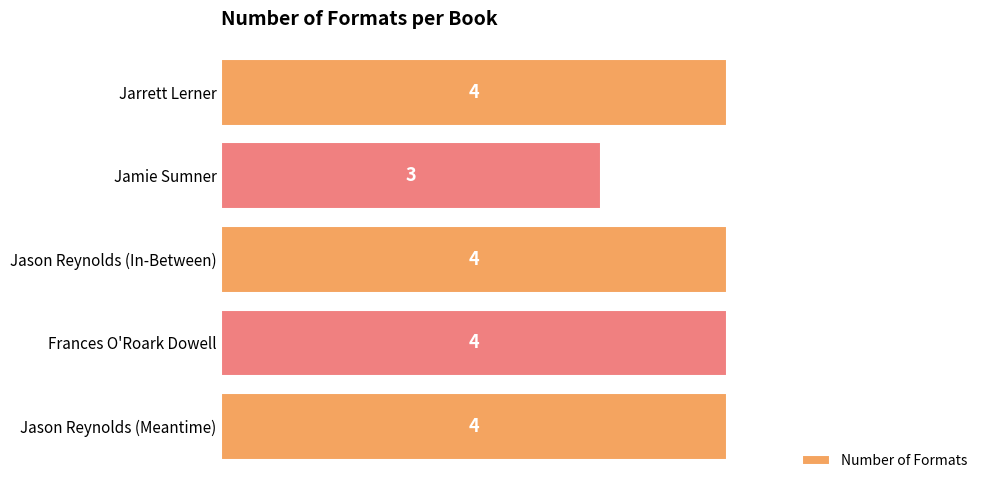

The value at Jason Reynolds (Meantime) is 4. True or false?

True